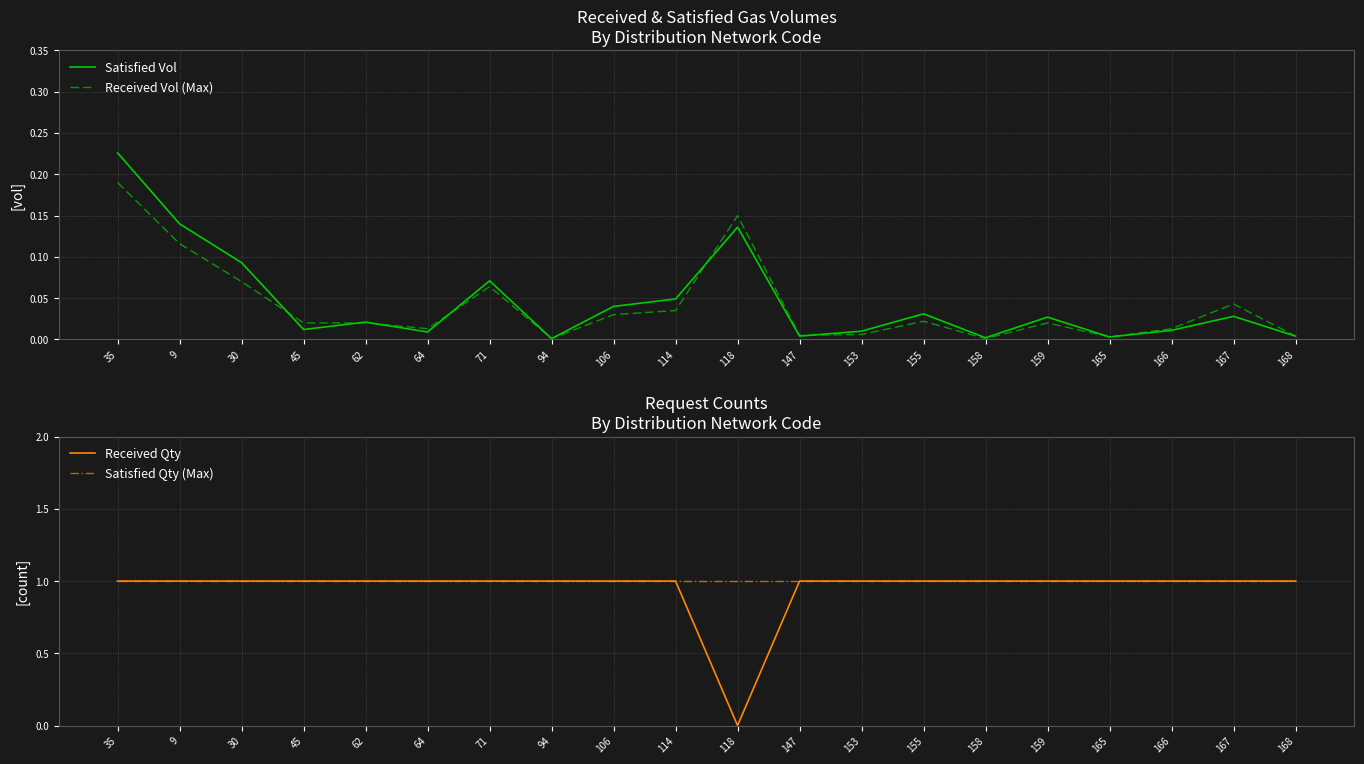

How many interior local peaks does the Satisfied Vol series have?

6